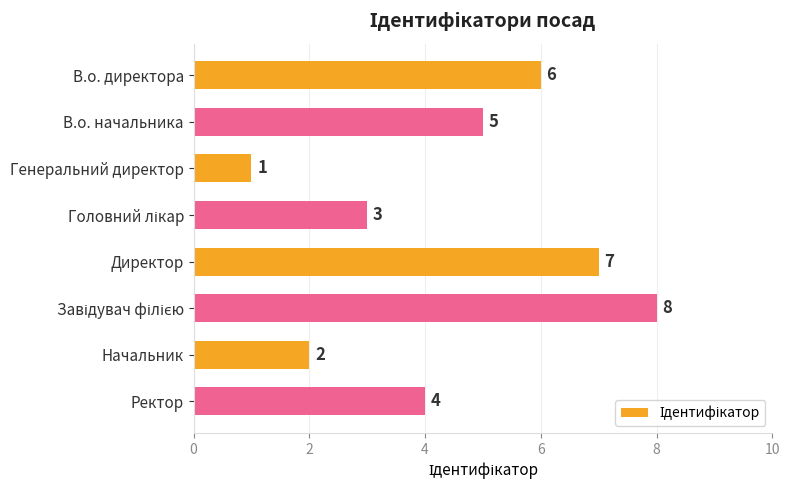

Where is the data nearest to the value 4?

Ректор